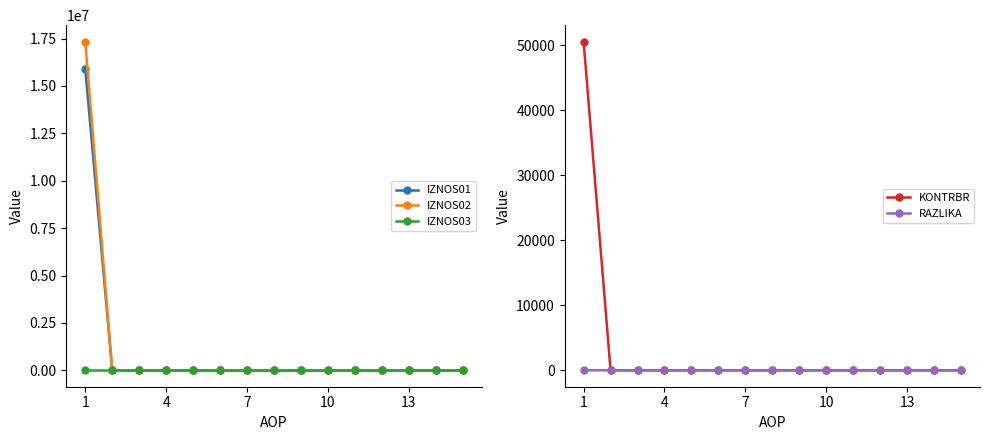

The value of KONTRBR at 4 is 29665.4. True or false?

False